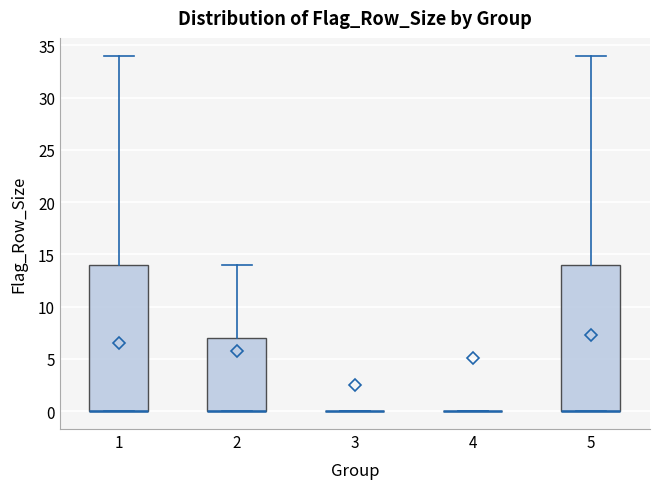

Reading left to right, read every box against the y-axis: the position of its median line, the range the box covers, and the ends of its whiskers. The values are not printed on the chart, so give them approximately, as read against the axis.

1: median 0 (drawn on the box's lower edge), box 0 to 14, whiskers 0 to 34
2: median 0 (drawn on the box's lower edge), box 0 to 7, whiskers 0 to 14
3: box collapsed to a line at 0, whiskers 0 to 0
4: box collapsed to a line at 0, whiskers 0 to 0
5: median 0 (drawn on the box's lower edge), box 0 to 14, whiskers 0 to 34